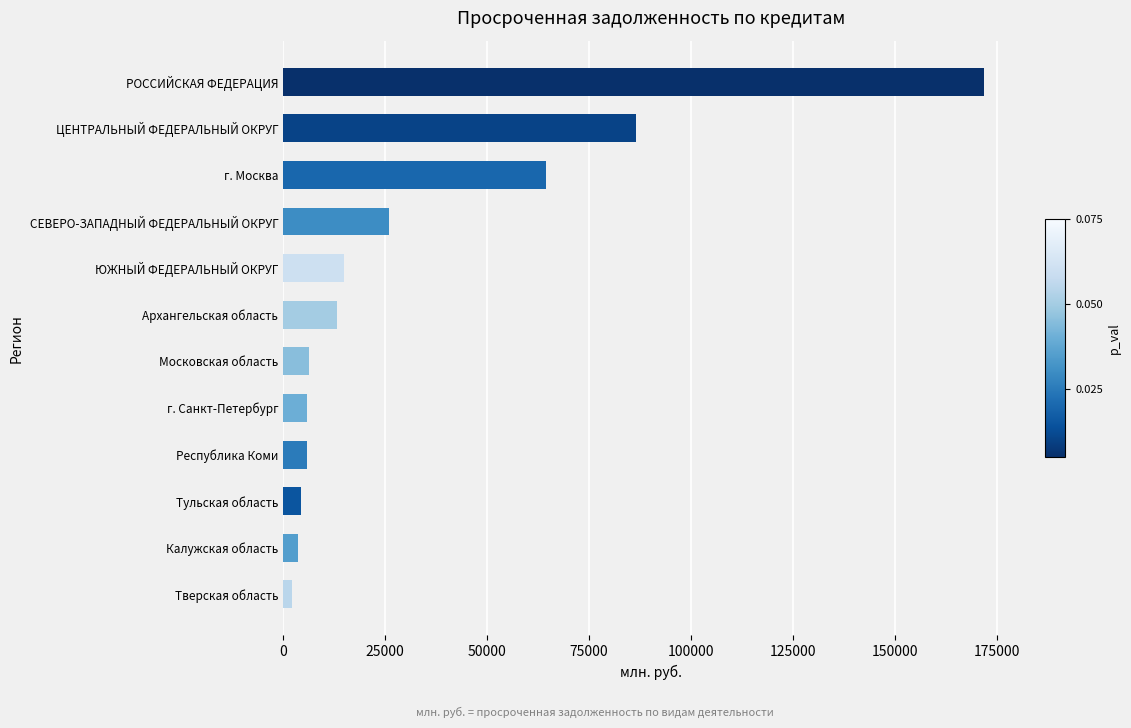

What is the average value?

33769